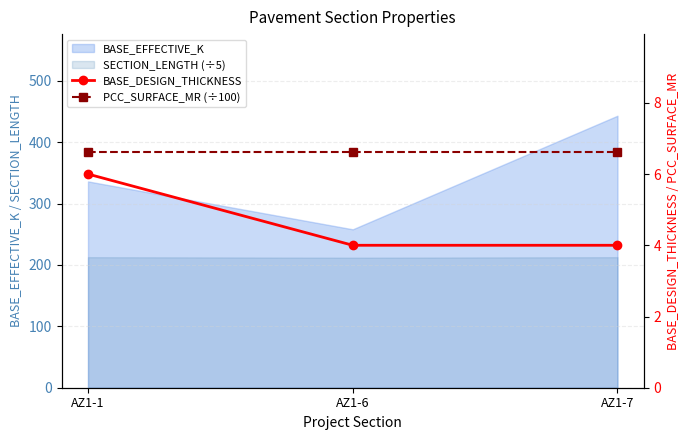

True or false: PCC_SURFACE_MR (÷100) has a value of 6.6 at AZ1-6.

True